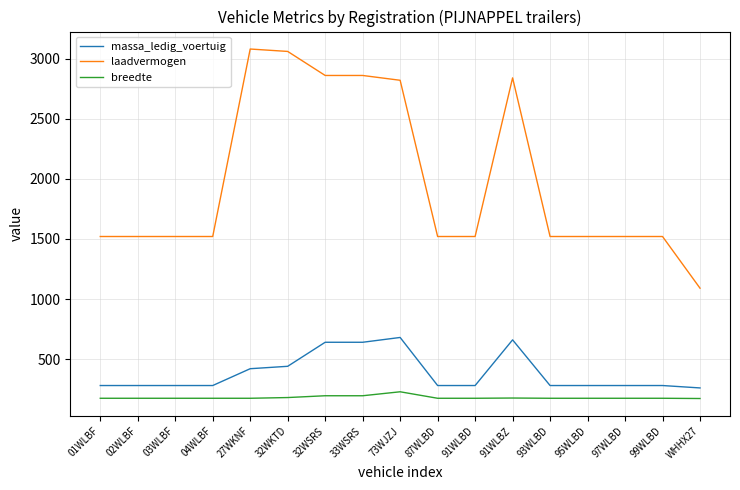

What are all the series names shown in the legend?

massa_ledig_voertuig, laadvermogen, breedte